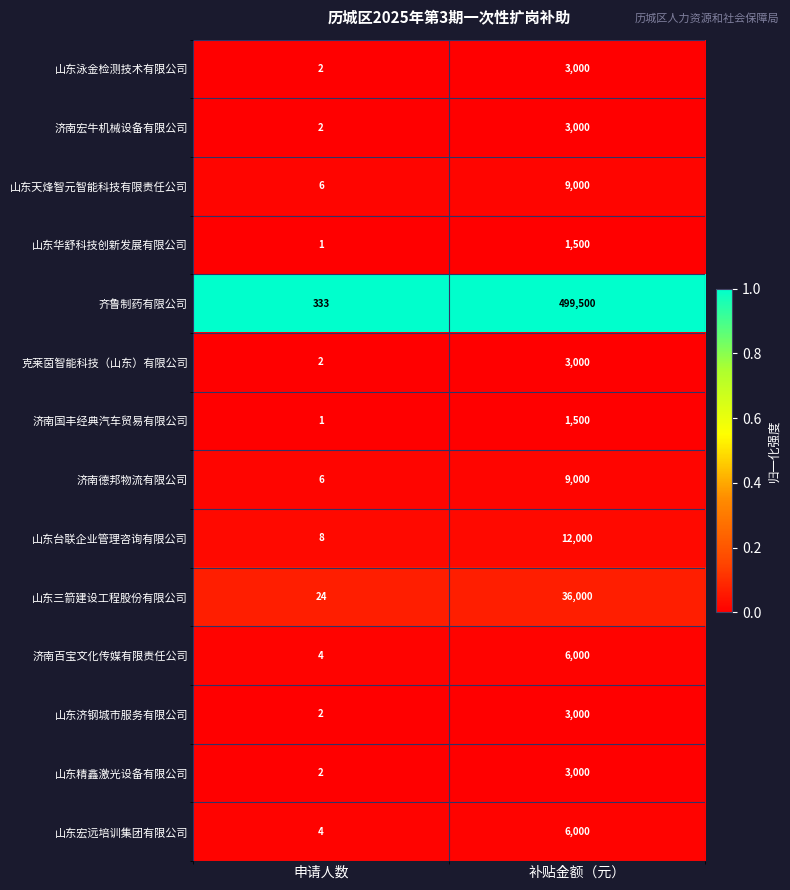

Which category has the lowest value across all series?

申请人数